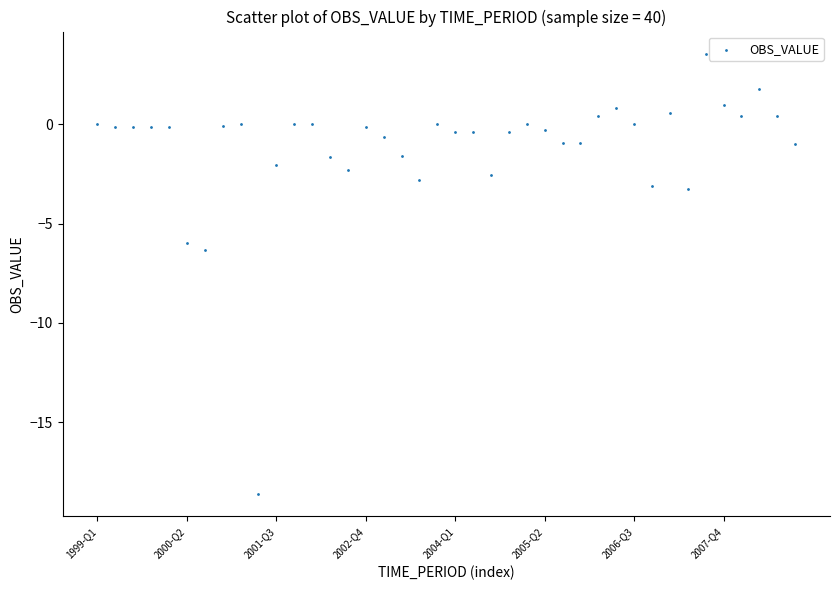

What Y value in the scatter plot is closest to -7?

-6.3